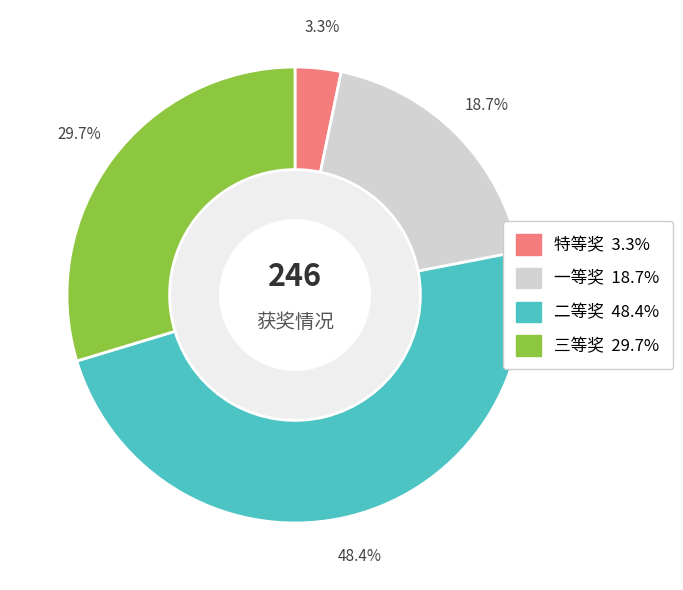

What portion of the pie excludes 特等奖?

96.7%